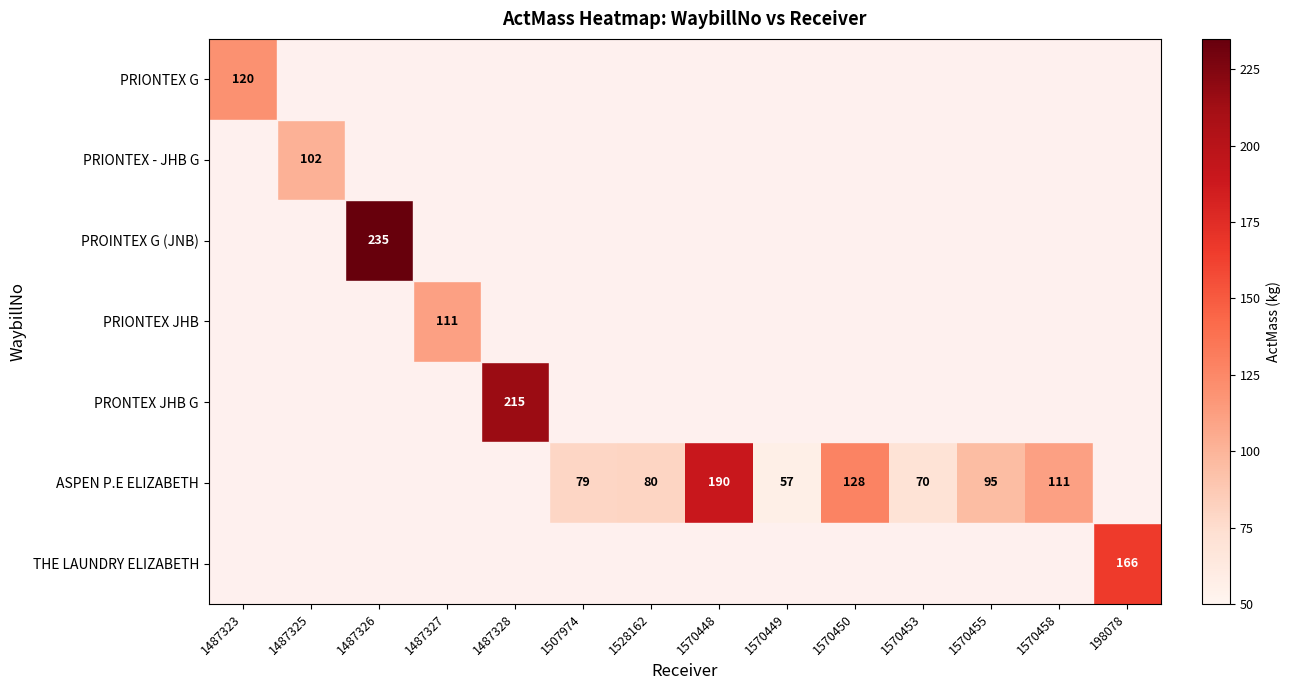

Is it true that PRIONTEX G equals 120 at 1487323?

True